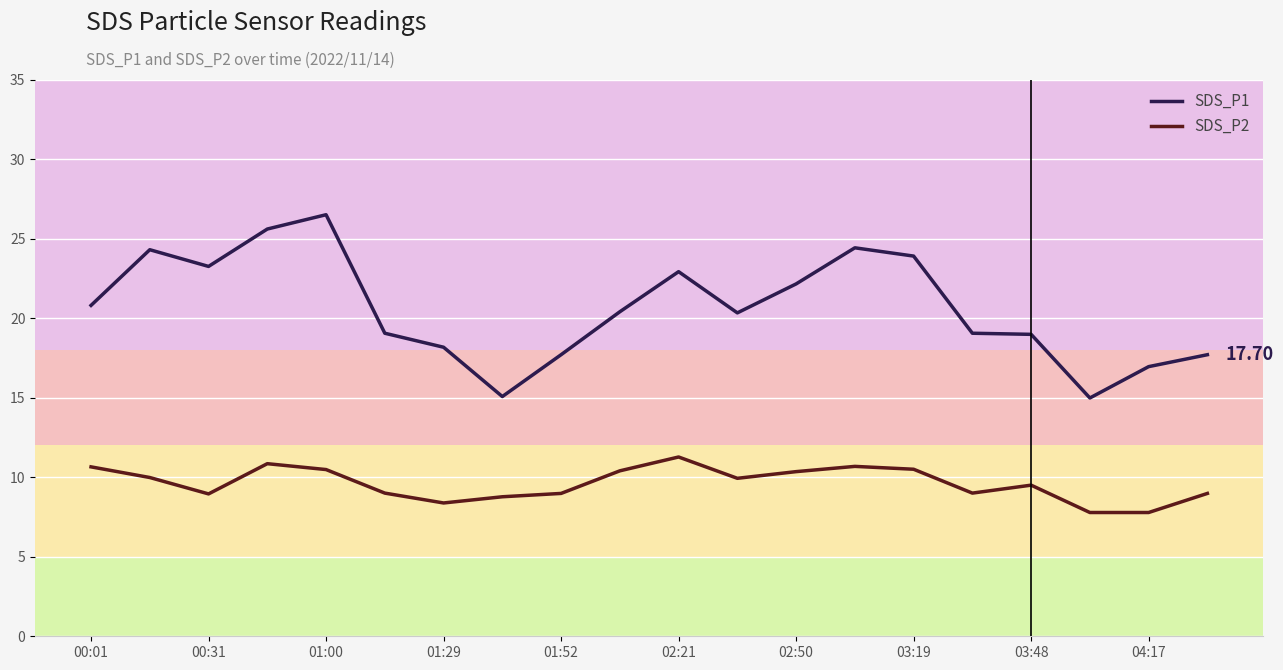

Which series has the largest range (max minus min)?

SDS_P1